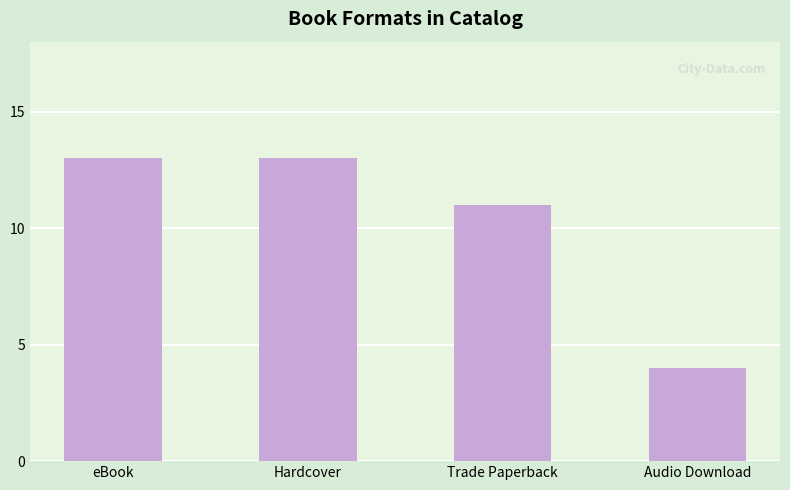

What is the sum of the values at Hardcover and eBook?

26